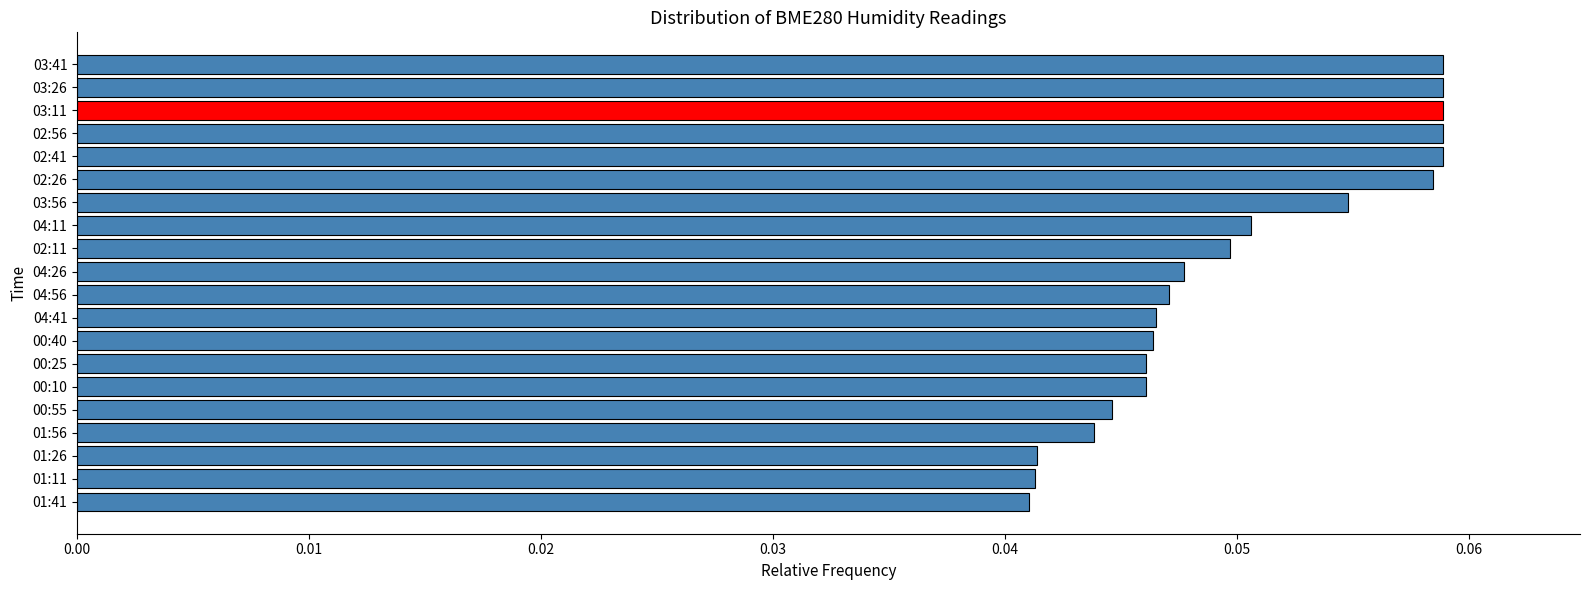

Count the values in the range 0 to 1.

20